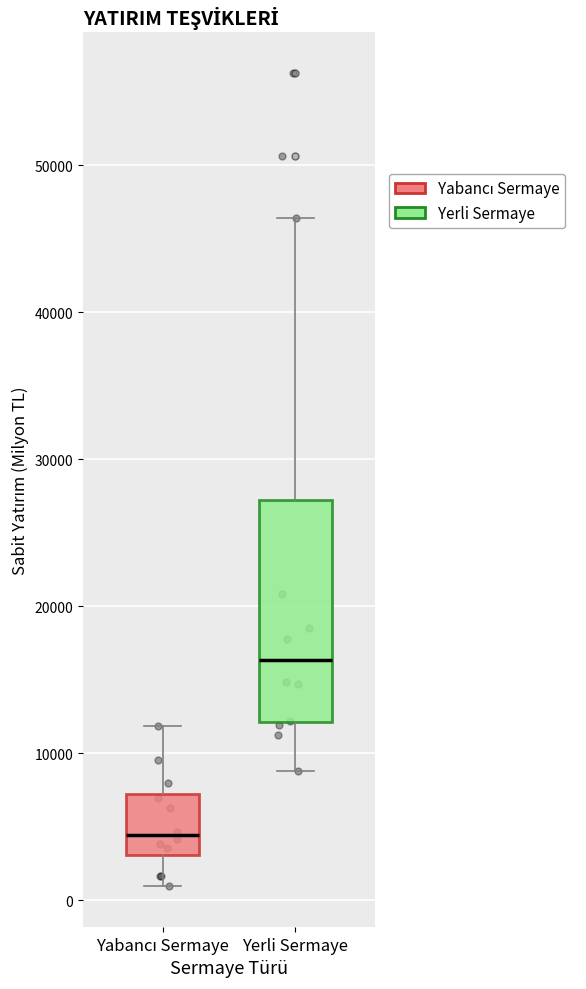

Which box's median line is the highest?

Yerli Sermaye